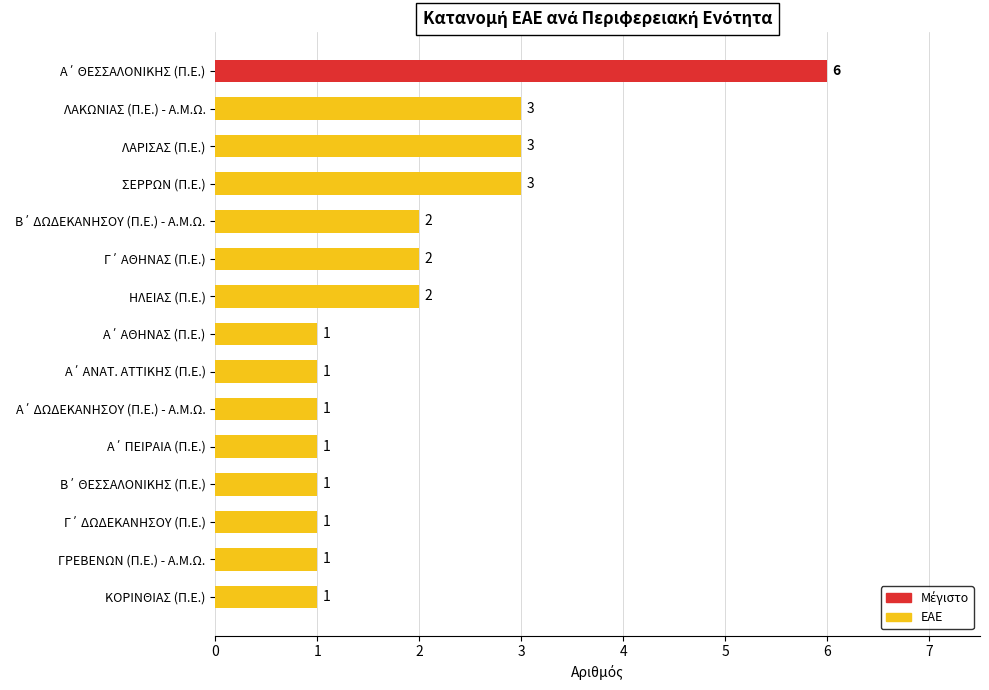

Is it true that the value at ΚΟΡΙΝΘΙΑΣ (Π.Ε.) is 1?

True